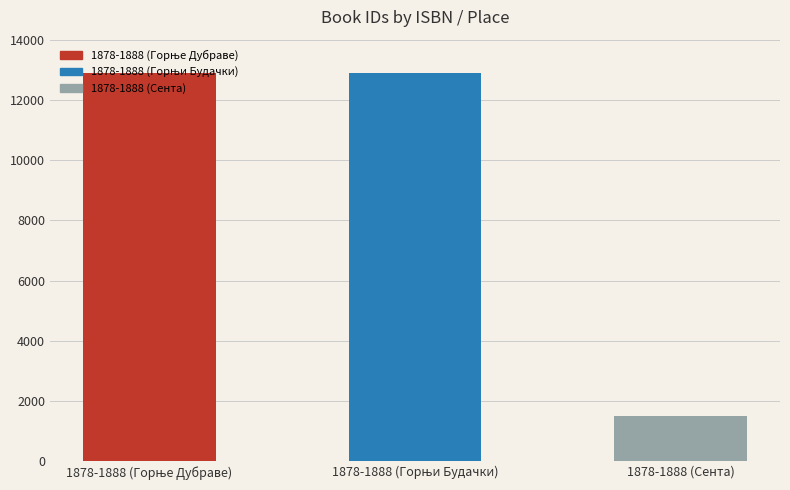

The value at 1878-1888 (Сента) is 725. True or false?

False